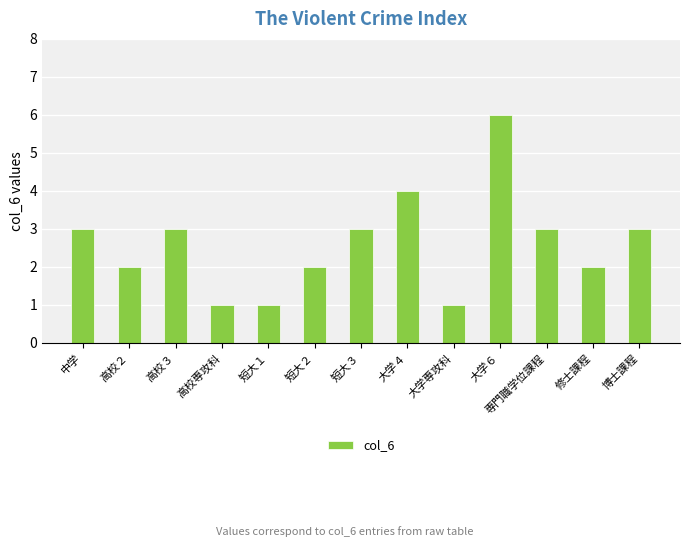

What is the sum of all values?

34